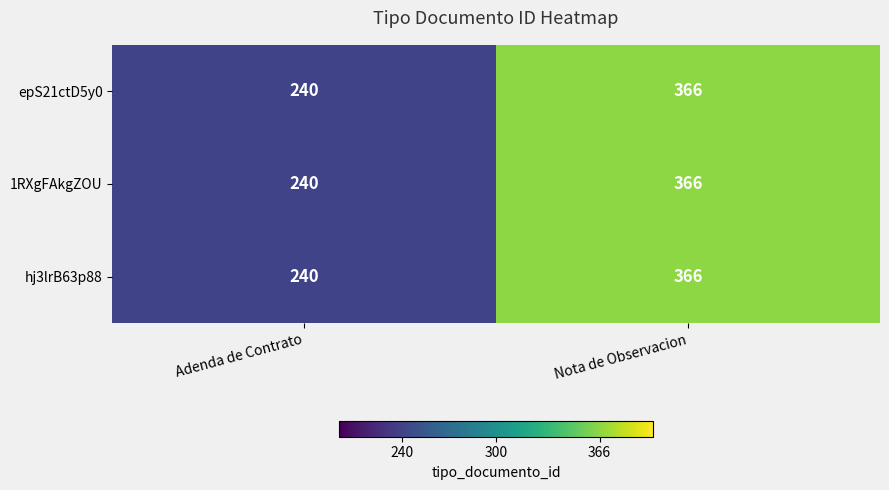

At which label is epS21ctD5y0 closest to 303?

Adenda de Contrato